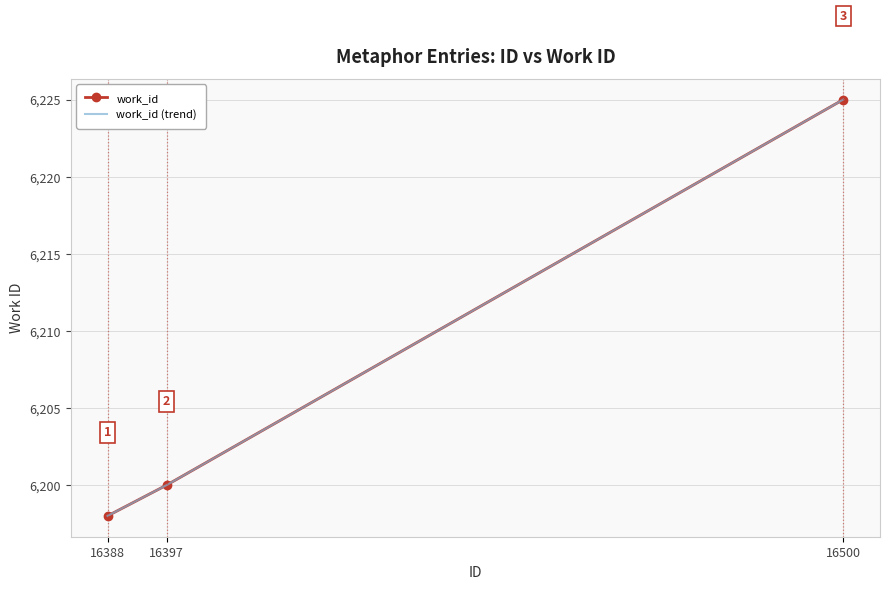

What is the value of the 1st point from the left?

6198